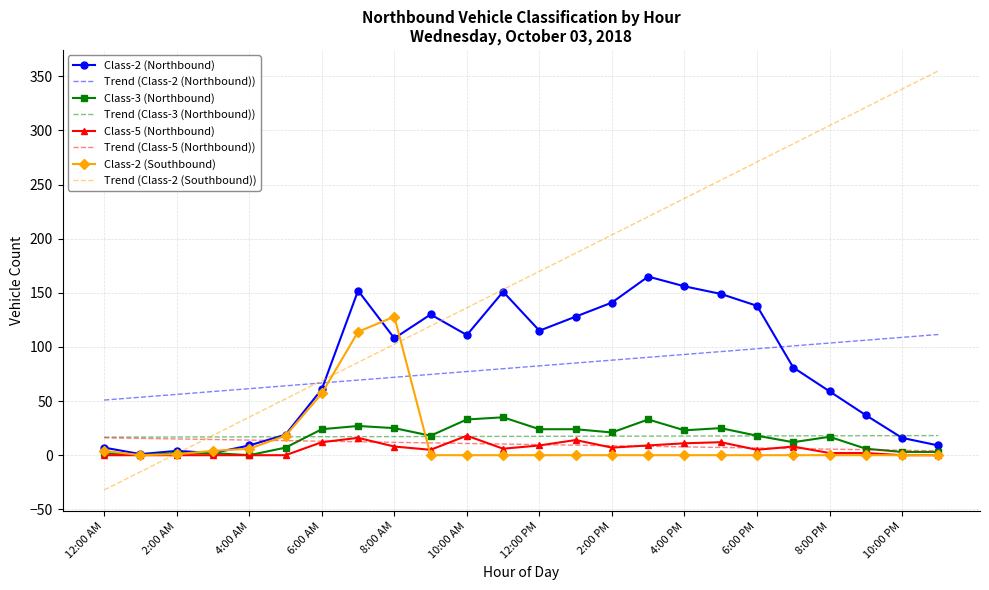

Which series has the largest total across all categories?

Trend (Class-2 (Southbound))